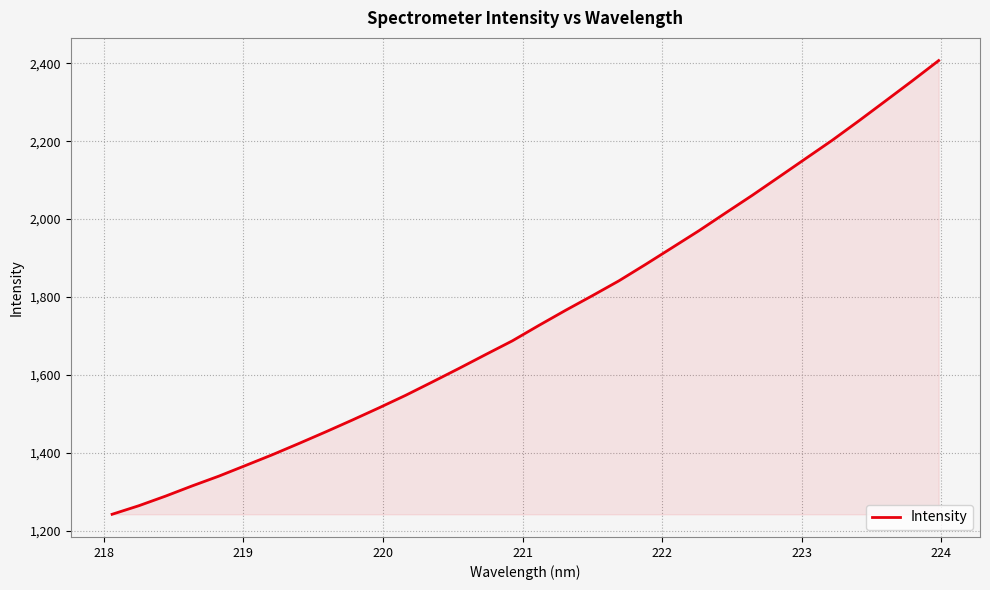

What is the maximum value shown in the chart?

2406.9